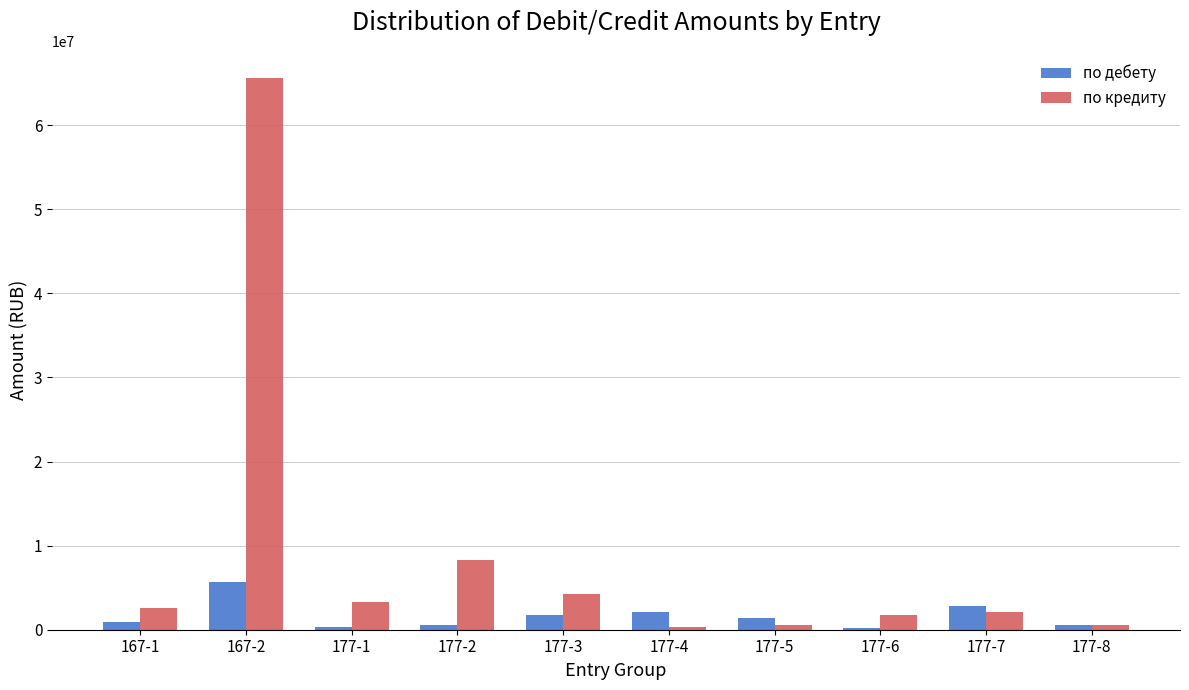

What is the smallest value displayed?

250730.7